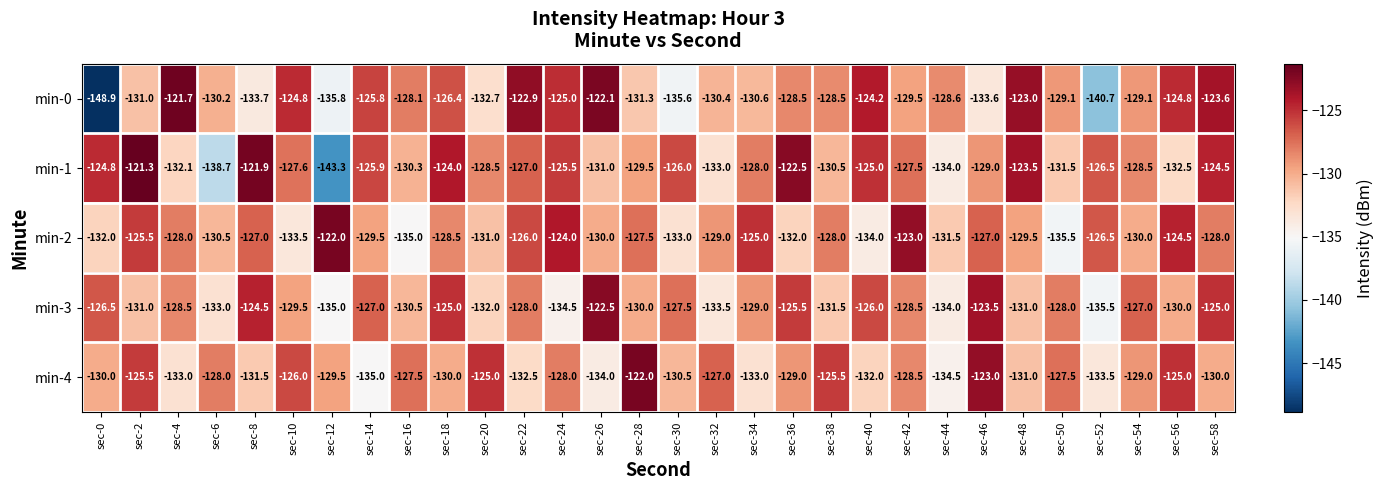

Which series has the largest range (max minus min)?

min-0